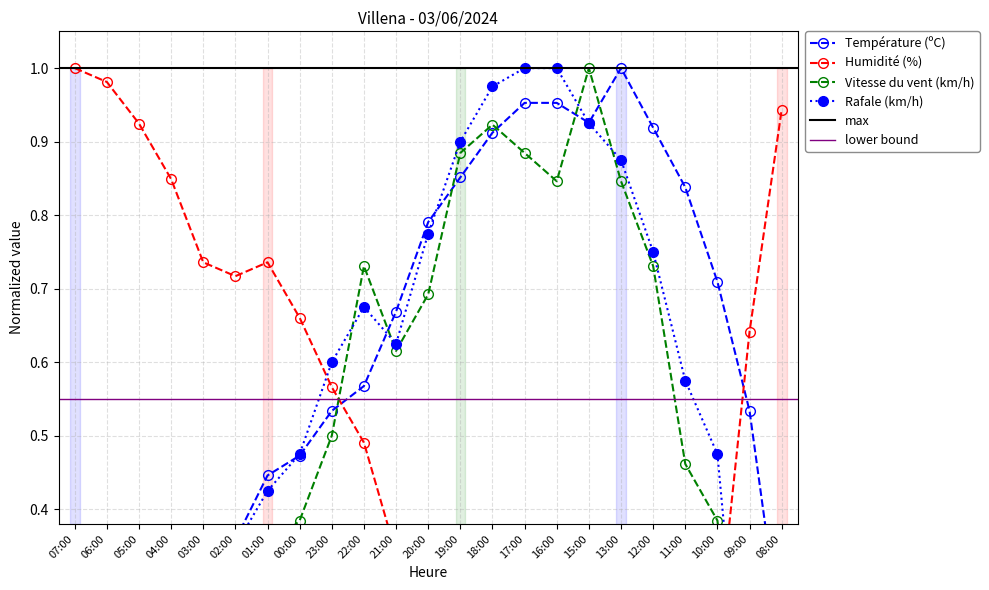

Which series has the largest total across all categories?

Température (ºC)